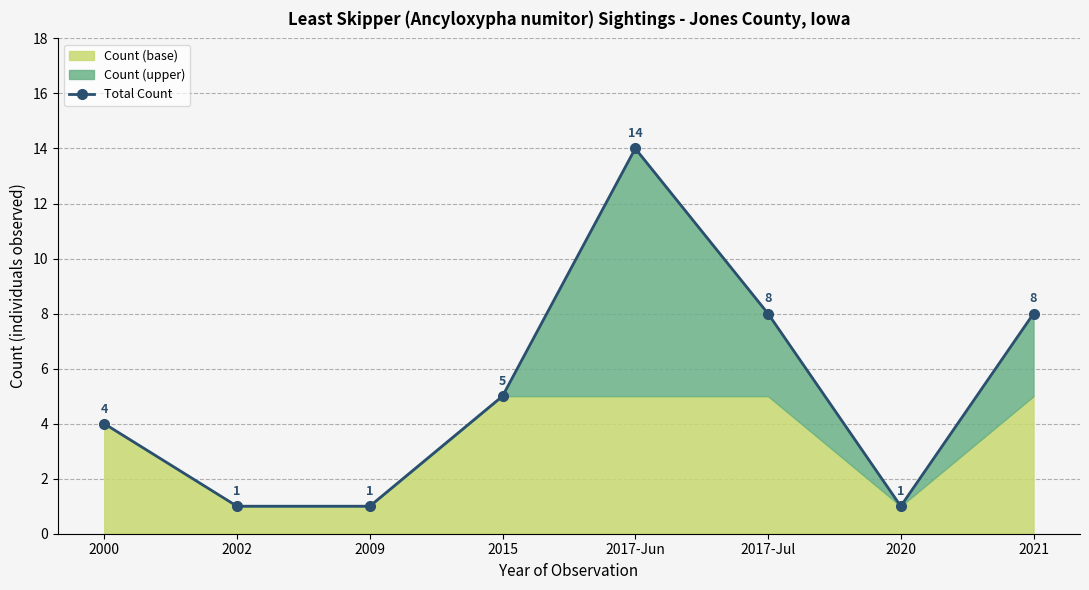

The chart shows a value of 8 at 2017-Jul. True or false?

True